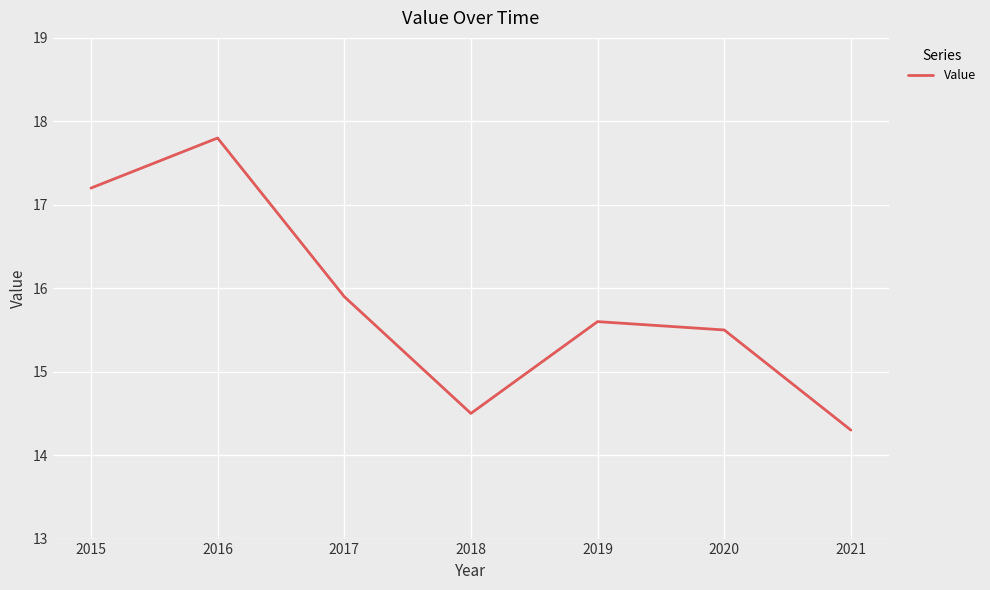

True or false: there are more than 0 points higher than both neighbors.

True